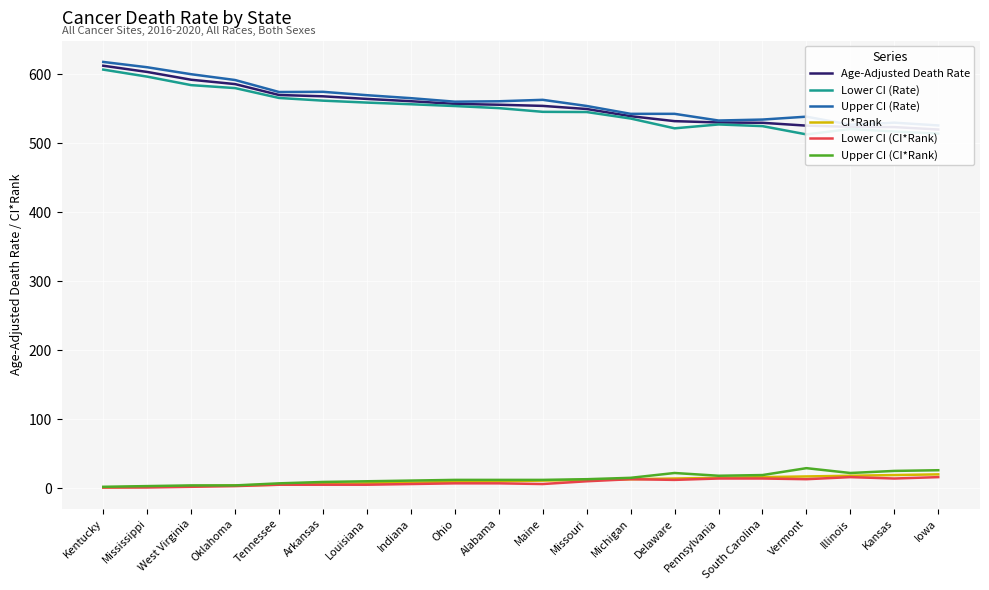

How many lines are shown in the chart?

6